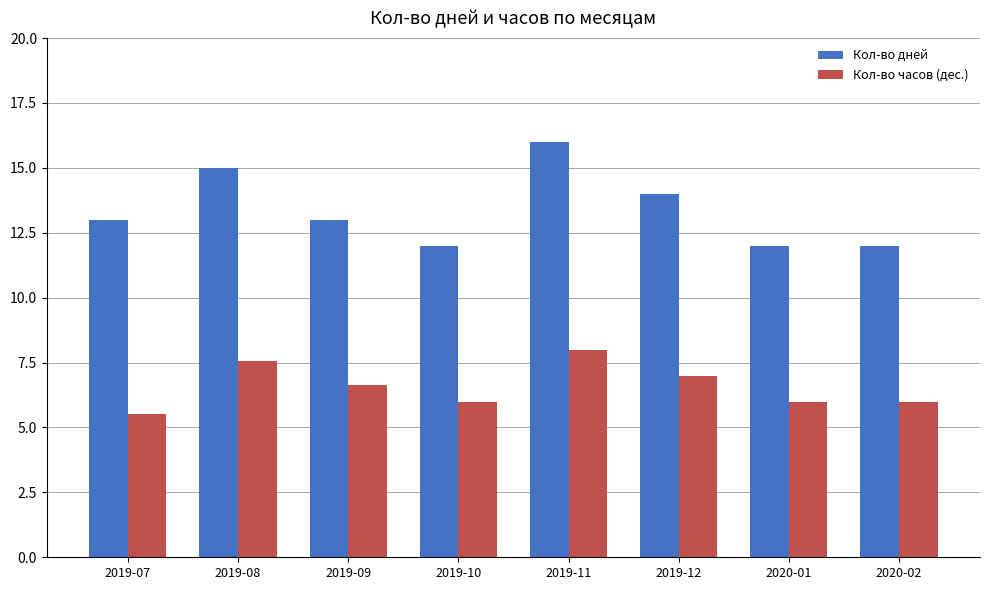

List the series in order of their peak value, highest first.

Кол-во дней, Кол-во часов (дес.)